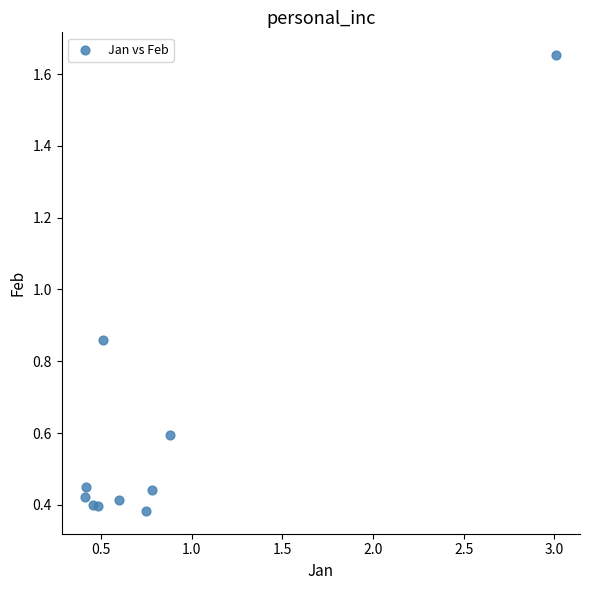

What is the range of X values (max minus min)?

2.6